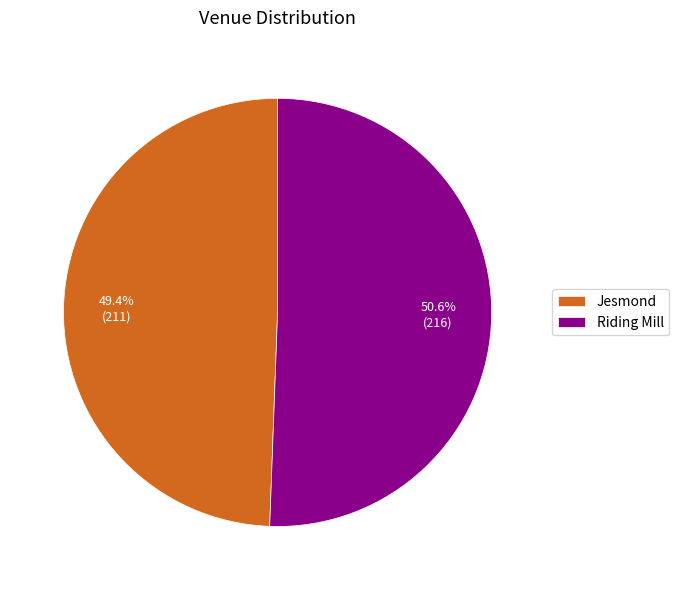

Which slice is the smallest?

Jesmond